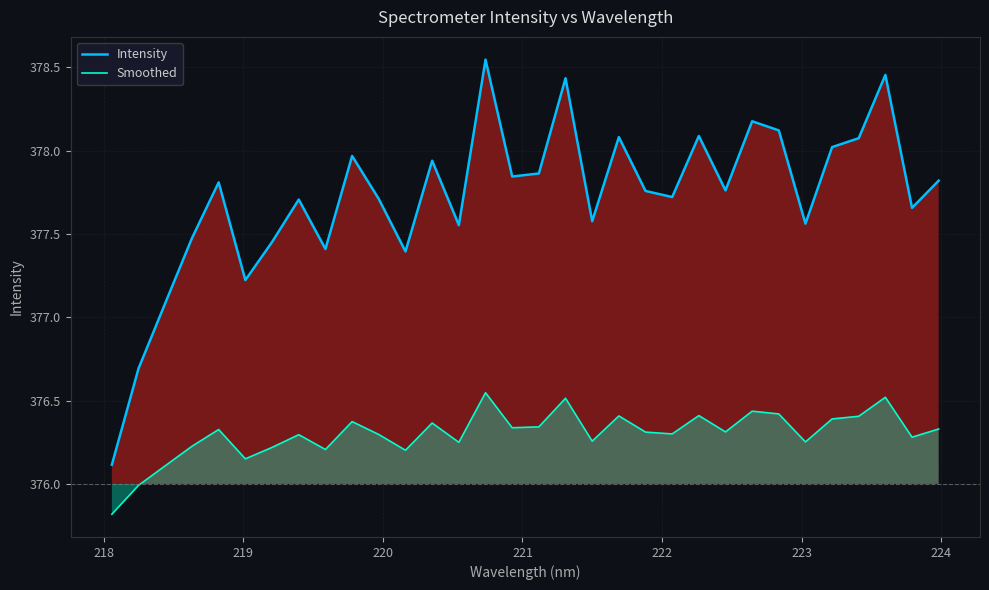

True or false: Intensity and Smoothed intersect in this chart.

False